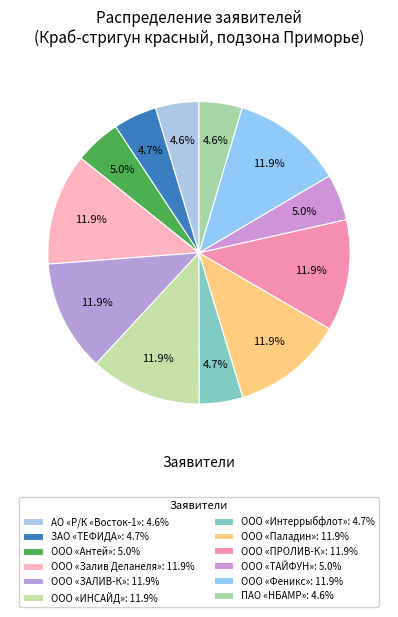

Is the sum of ООО «Залив Деланеля» and АО «Р/К «Восток-1» greater than half?

No